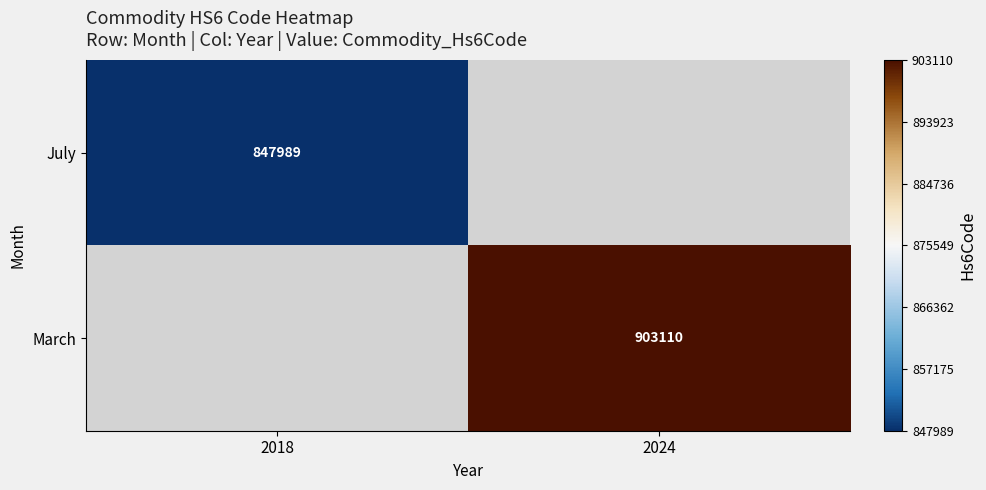

The value of March at 2024 is 1425373. True or false?

False